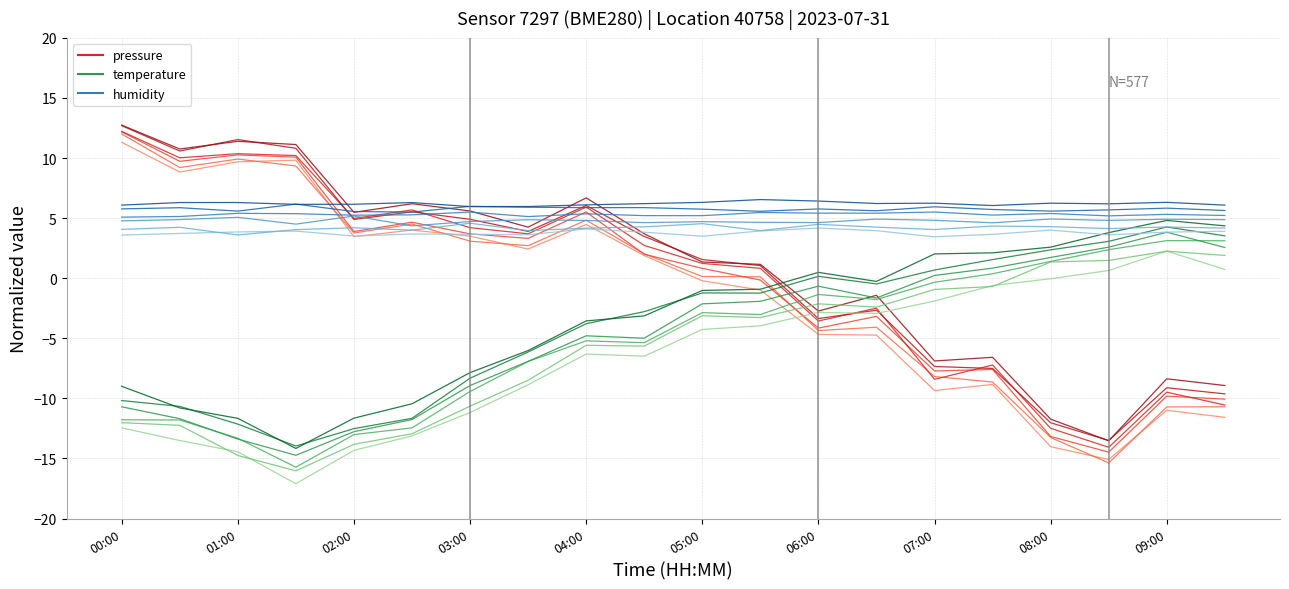

Which series has the largest range (max minus min)?

pressure